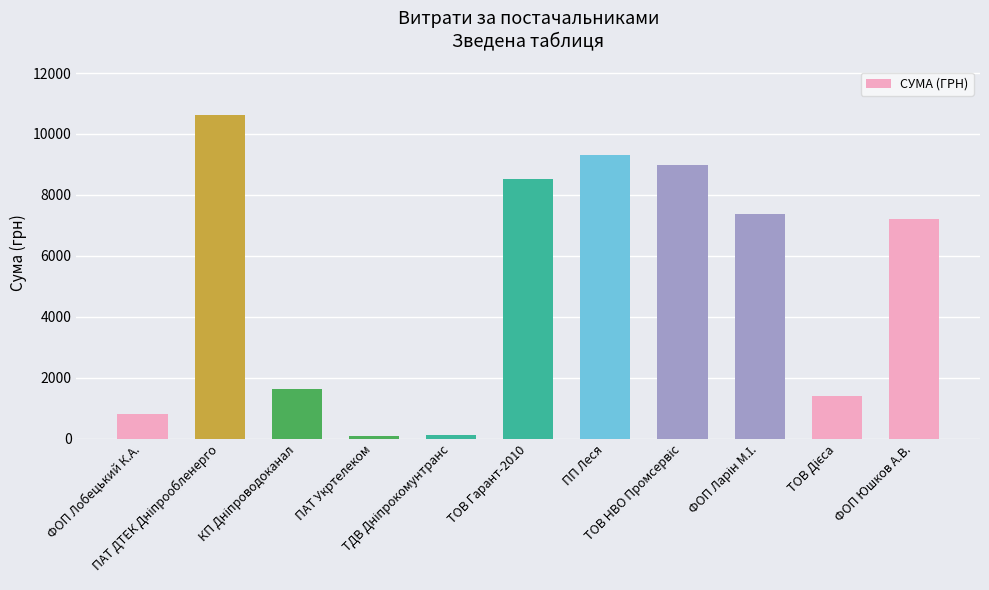

What is the value of the 1st bar from the left?

799.3